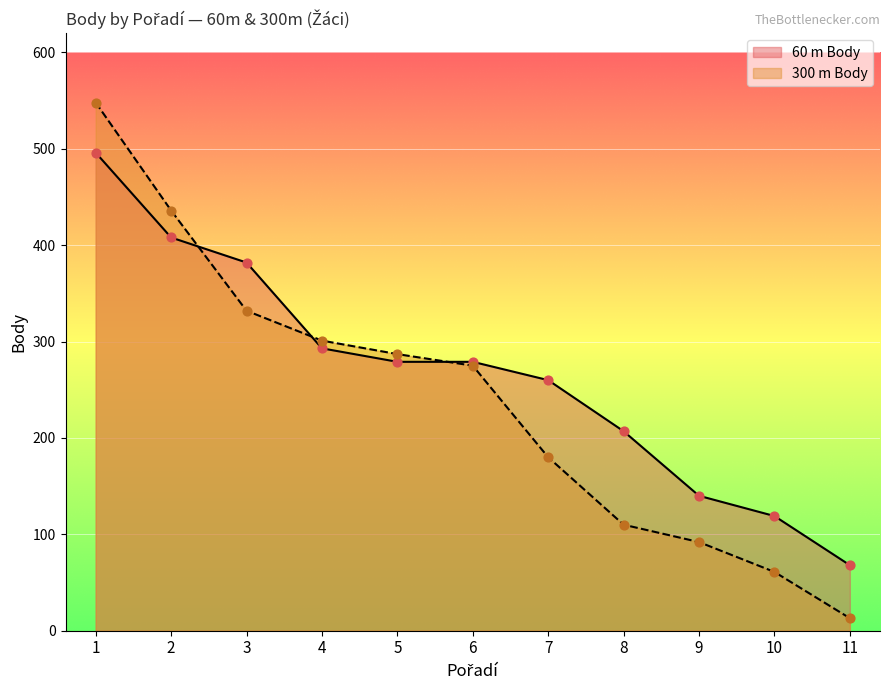

What are all the series names shown in the legend?

60 m Body, 300 m Body